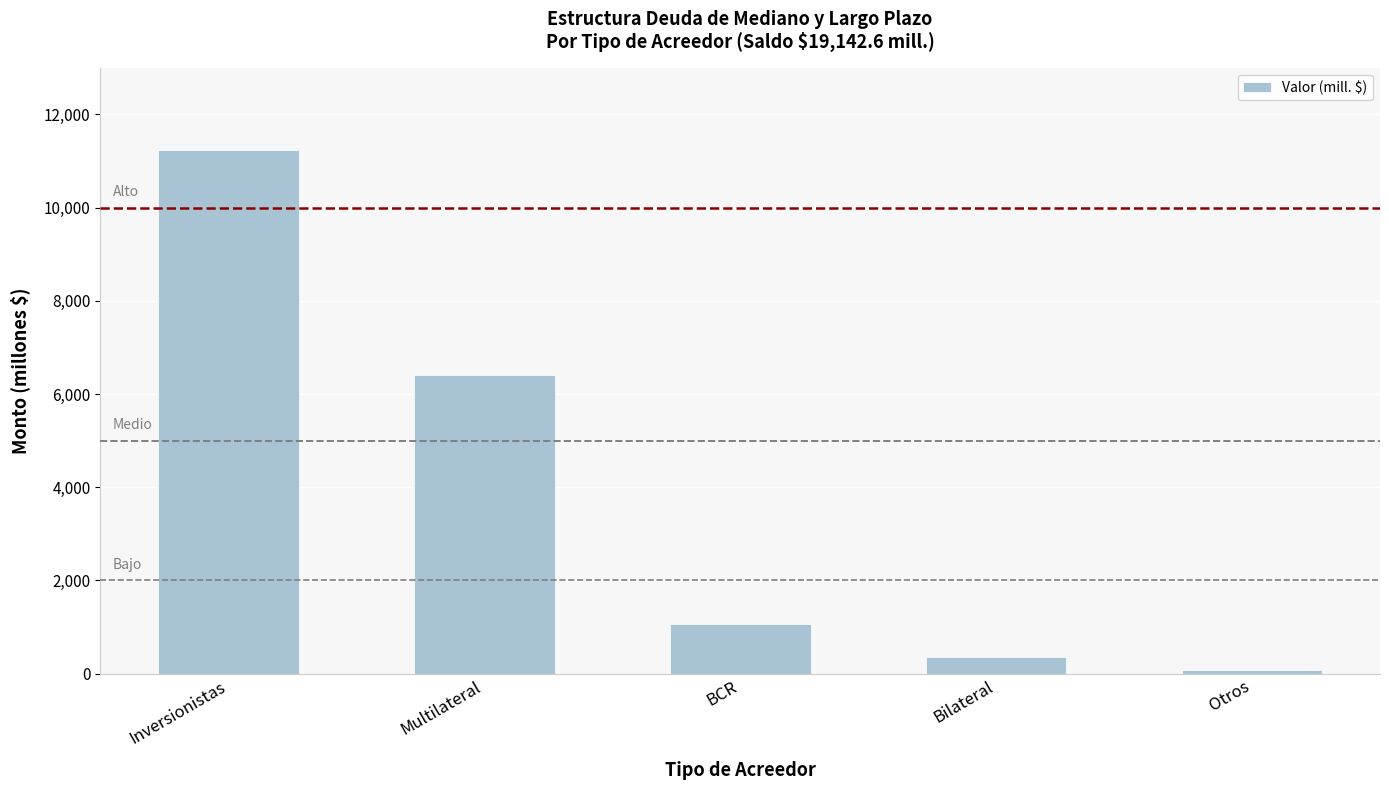

Are the bars horizontal?

No